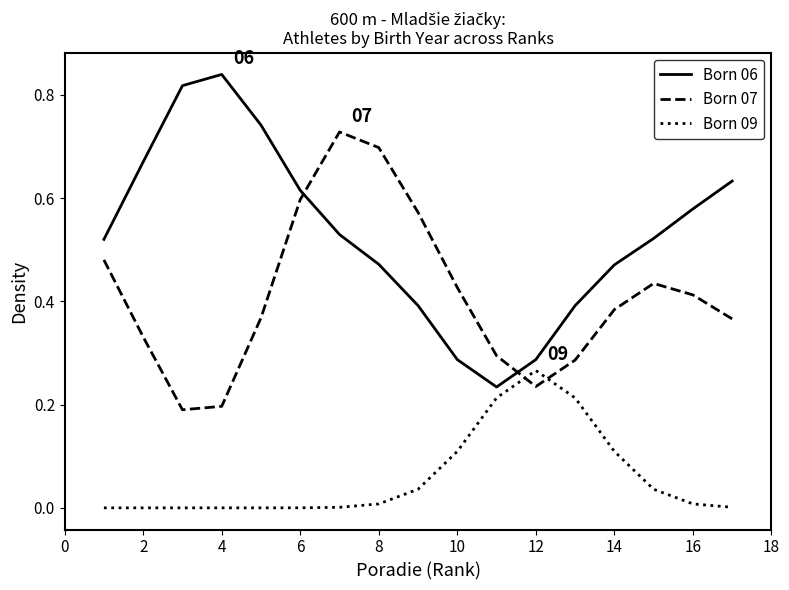

At 12, list the series in order from smallest to largest.

Born 07, Born 09, Born 06